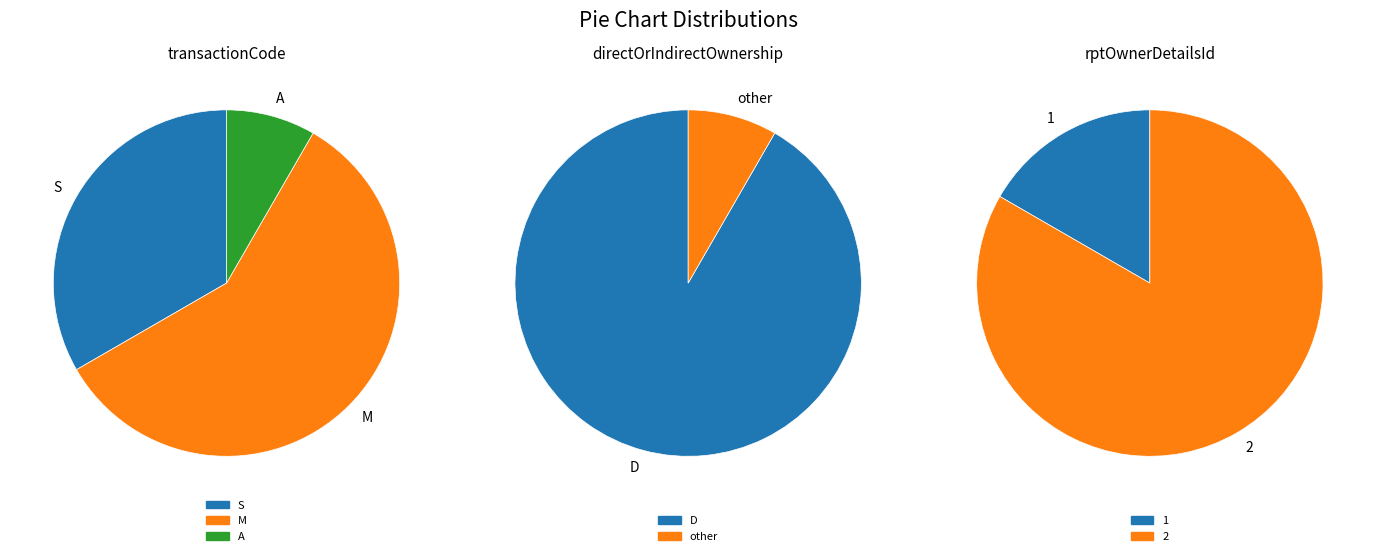

What is the smallest slice in the pie chart?

A